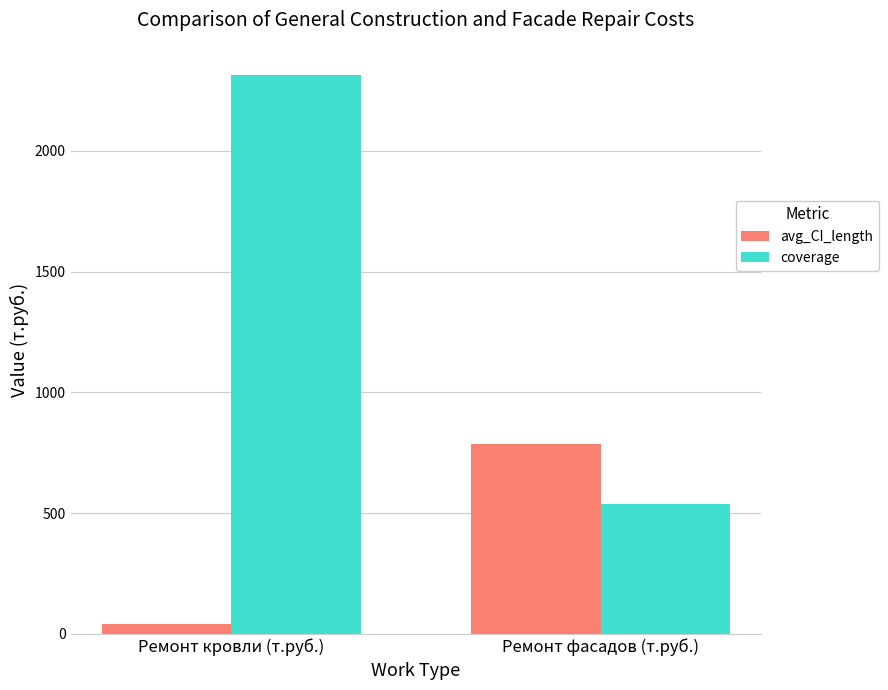

List the series in order of their overall mean, lowest first.

avg_CI_length, coverage